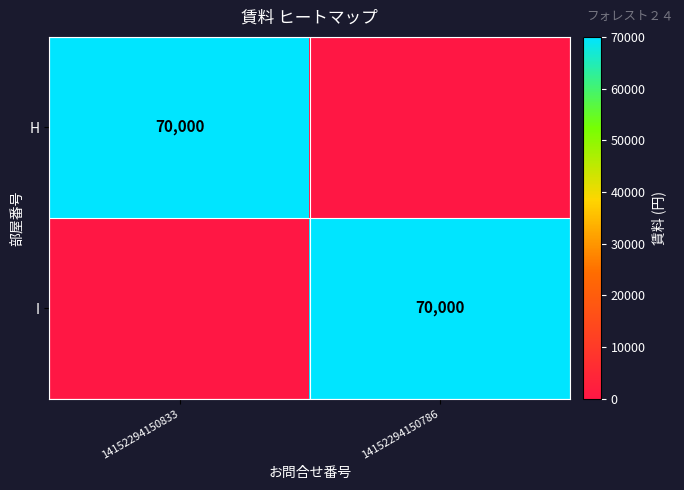

The H series shows 100258 at 14152294150833. True or false?

False